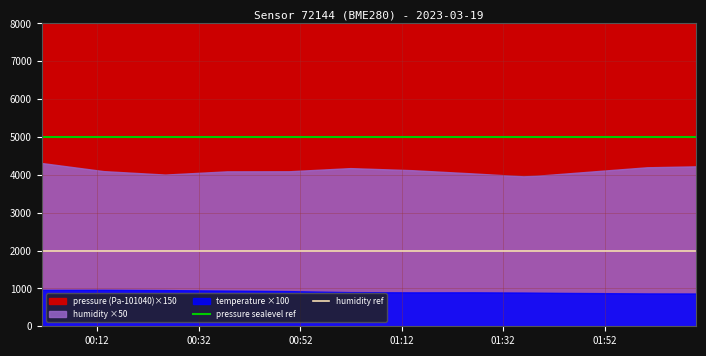

Is it true that pressure sealevel ref equals 5000 at 00:12?

True